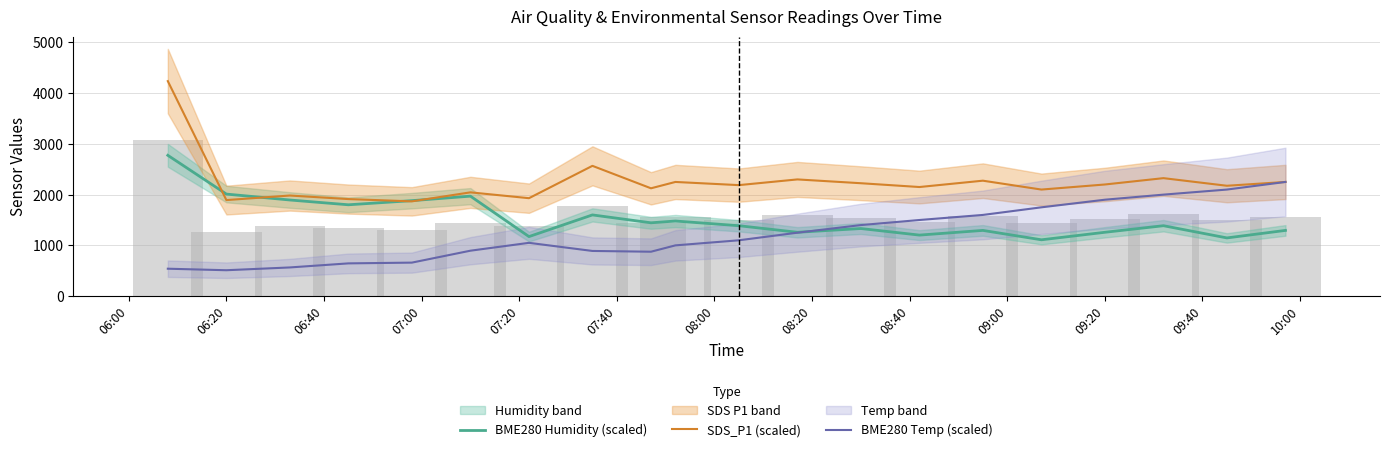

What is the smallest value displayed?

510.0